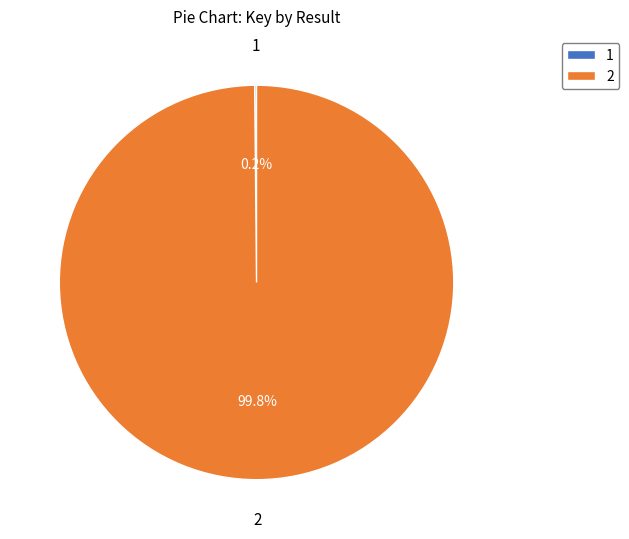

How much of the chart is everything except 2?

0.2%